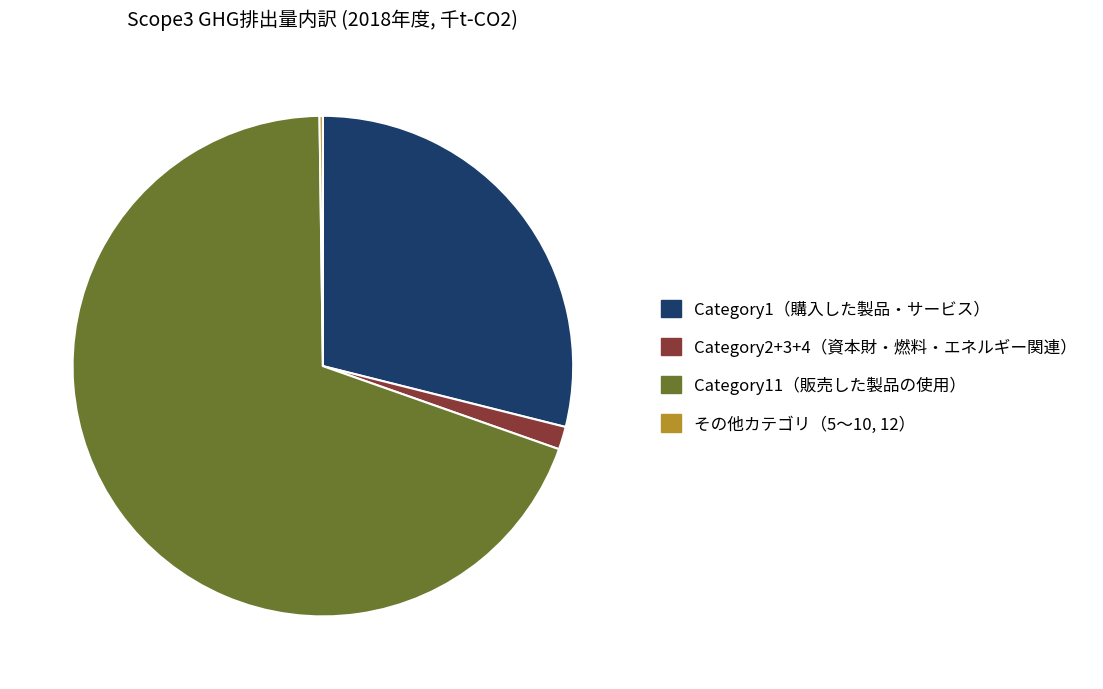

Between Category11（販売した製品の使用） and Category1（購入した製品・サービス）, which is larger?

Category11（販売した製品の使用）